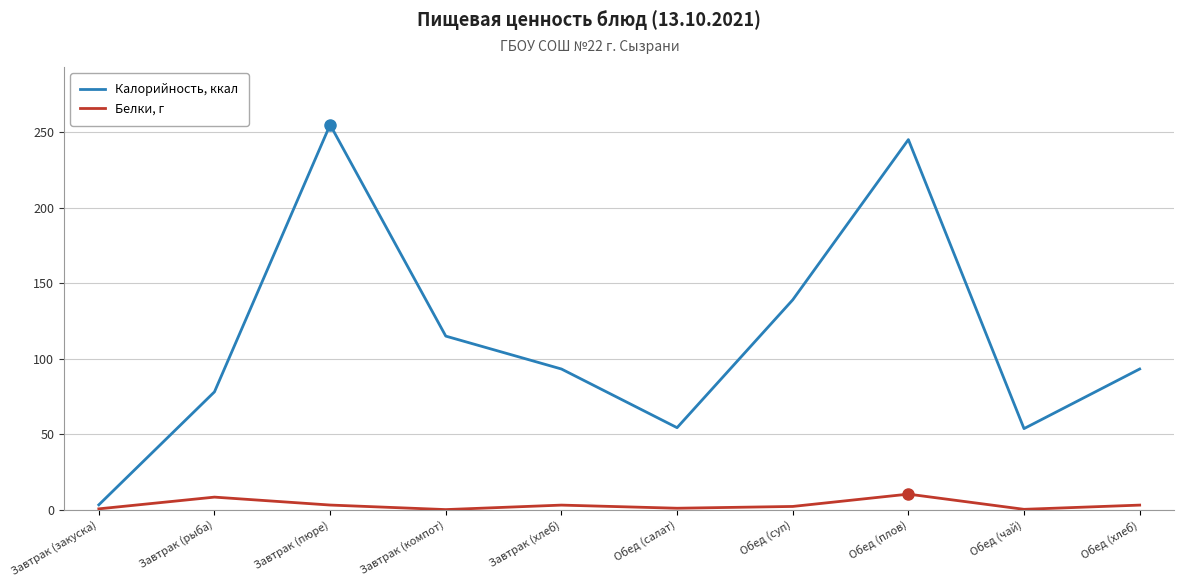

True or false: Белки, г and Калорийность, ккал intersect in this chart.

False